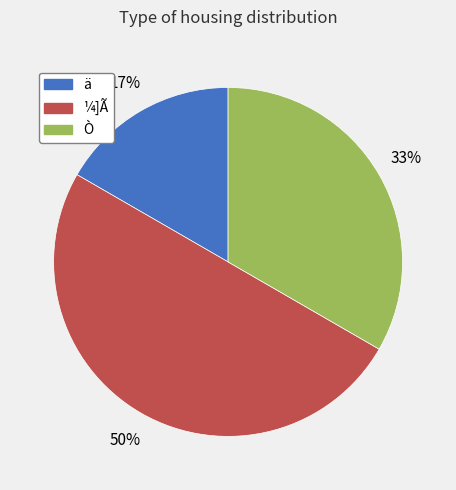

True or false: ä accounts for 17% of the total.

True